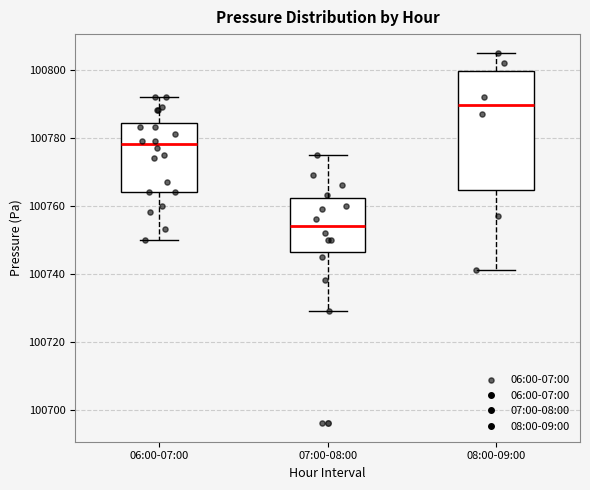

Reading left to right, transcribe this box plot: for each box, give where its median line is, the range the box spans, and where its two whiskers end, as read against the y-axis. The values are not printed on the chart, so give them approximately, as read against the axis.

06:00-07:00: median 100778, box 100764 to 100784, whiskers 100750 to 100792
07:00-08:00: median 100754, box 100746 to 100762, whiskers 100730 to 100776
08:00-09:00: median 100790, box 100764 to 100800, whiskers 100742 to 100806